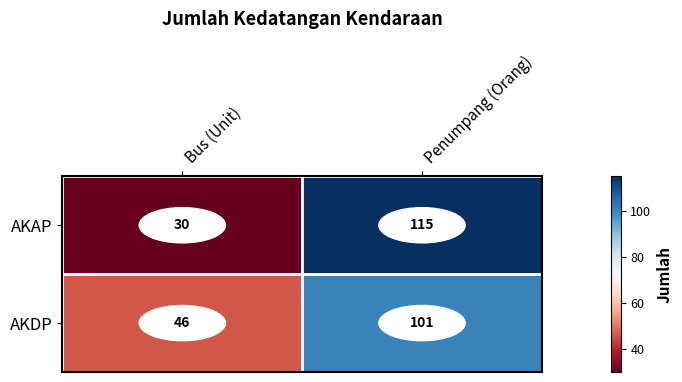

Rank the series by their average value, from lowest to highest.

AKAP, AKDP